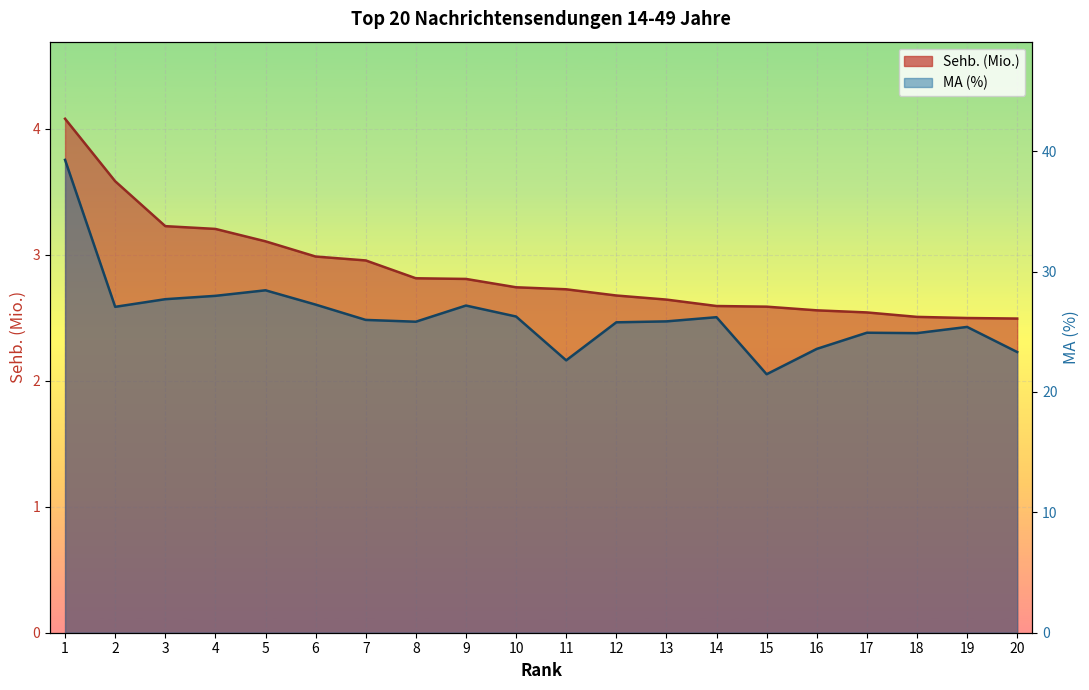

Reading right to left, extract all data points from this chart.

Sehb. (Mio.): 2.5	2.5	2.5	2.5	2.6	2.6	2.6	2.6	2.7	2.7	2.7	2.8	2.8	3.0	3.0	3.1	3.2	3.2	3.6	4.1
MA (%): 23.3	25.4	24.9	24.9	23.6	21.5	26.2	25.9	25.8	22.6	26.3	27.2	25.8	26.0	27.3	28.4	28.0	27.7	27.1	39.3